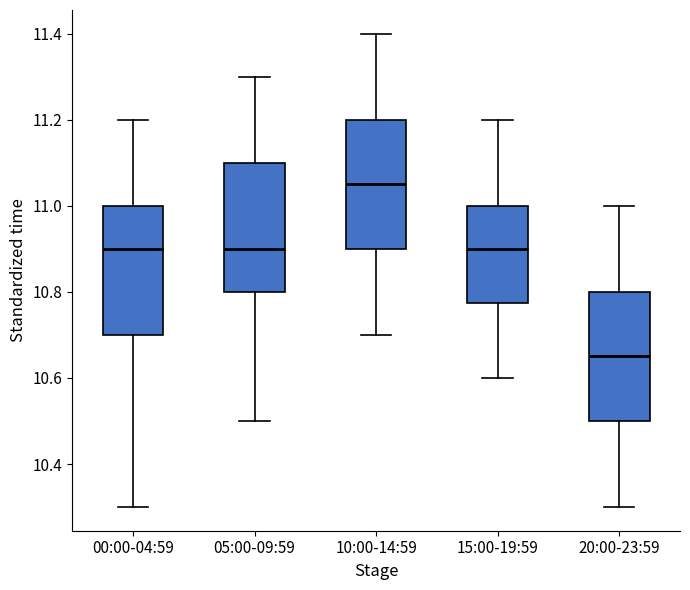

Where does the median line of the box for 10:00-14:59 sit on the y-axis? The values are not printed on the chart, so give them approximately, as read against the axis.

11.06